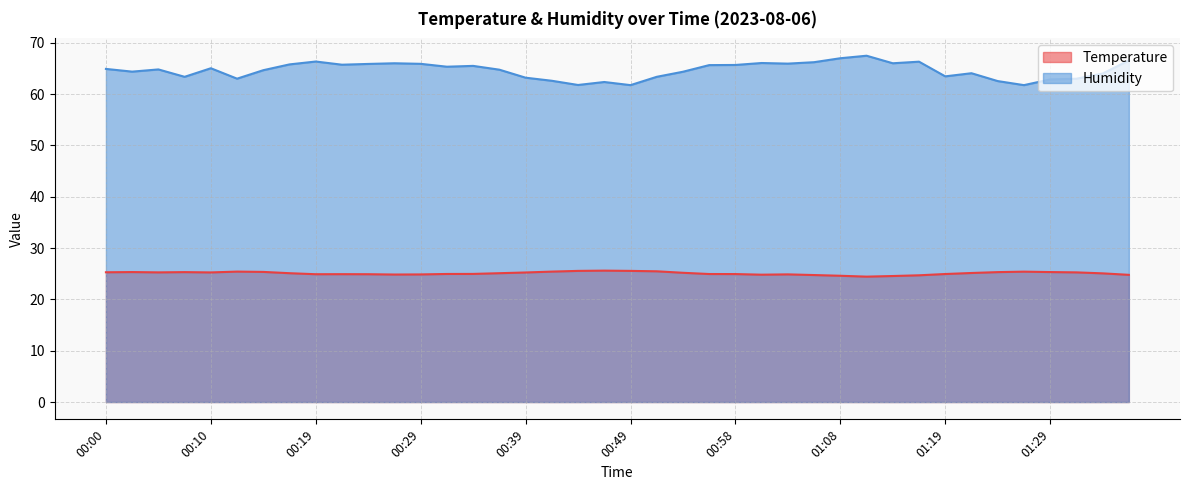

Which has a higher value, 00:34 or 01:32?

01:32